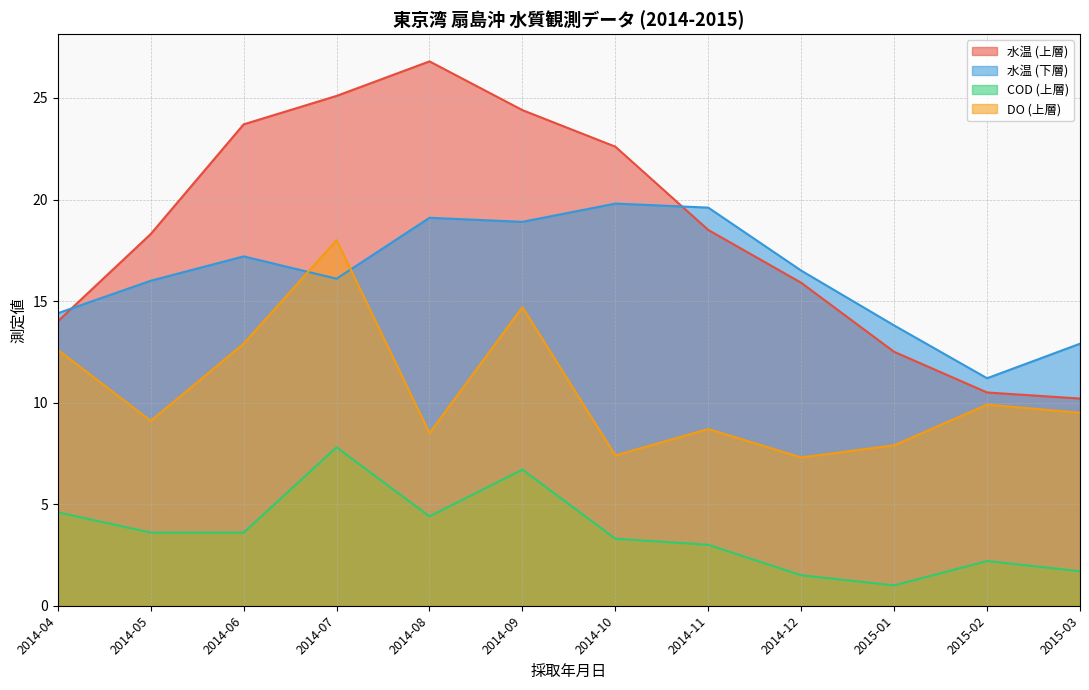

True or false: 水温 (上層) and COD (上層) intersect in this chart.

False